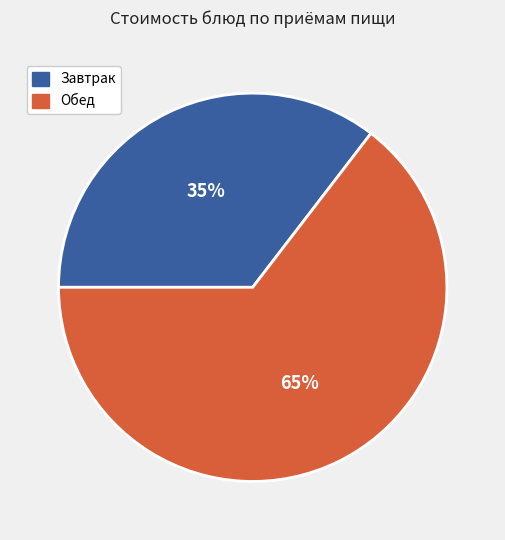

How many slices are in this pie chart?

2